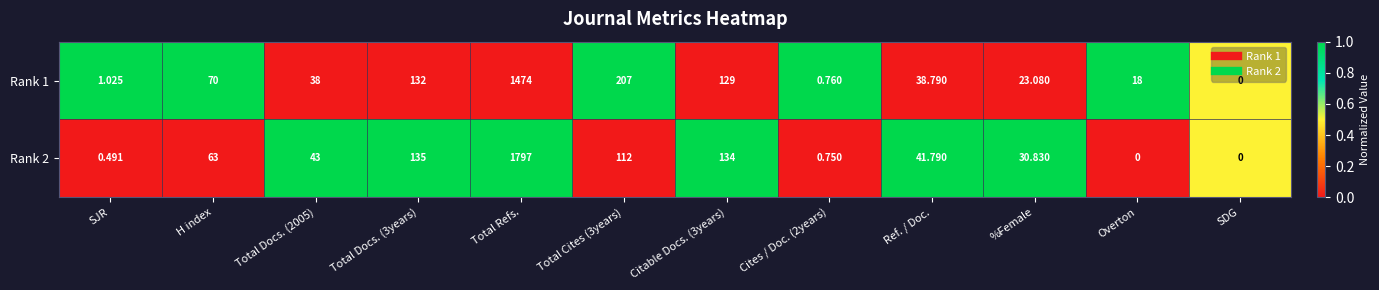

At Citable Docs. (3years), list the series in order from largest to smallest.

Rank 2, Rank 1